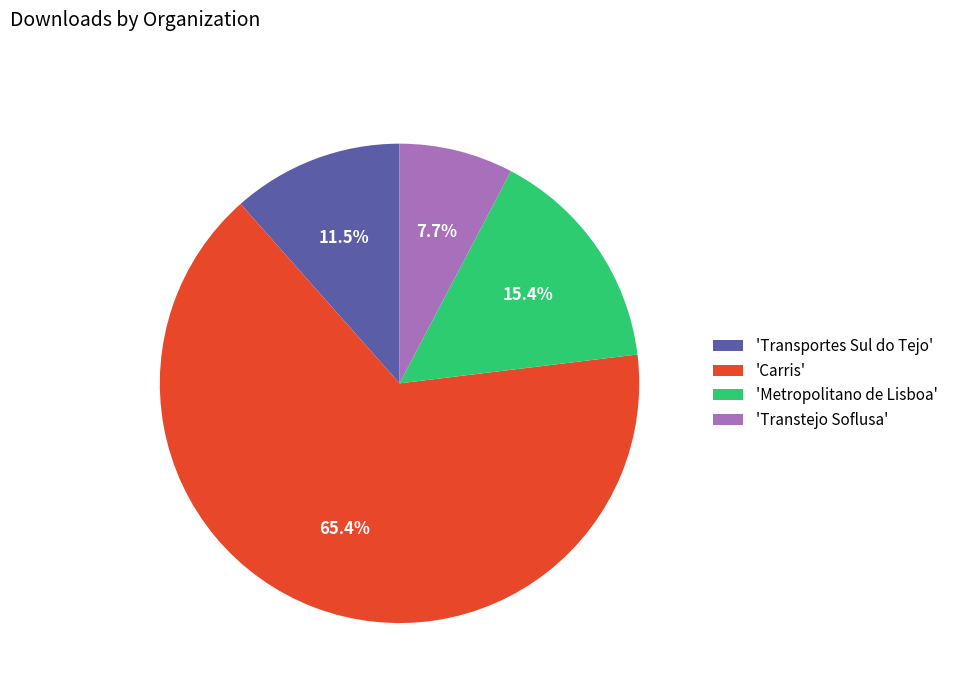

Rank the categories by value from highest to lowest.

'Carris', 'Metropolitano de Lisboa', 'Transportes Sul do Tejo', 'Transtejo Soflusa'